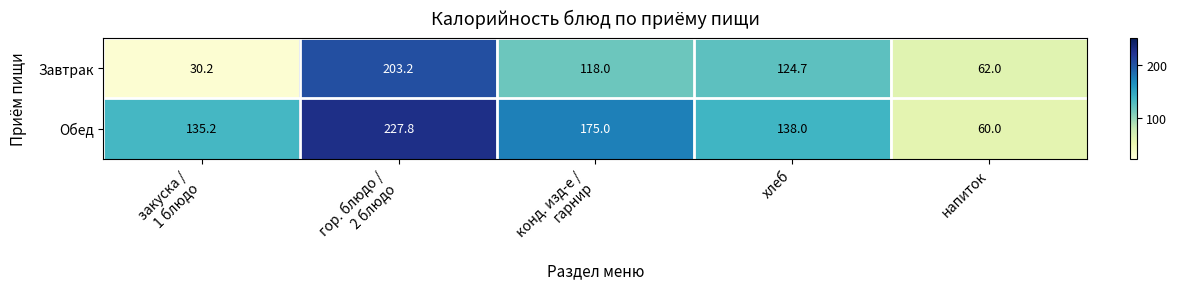

At how many categories does at least one series exceed 51?

5